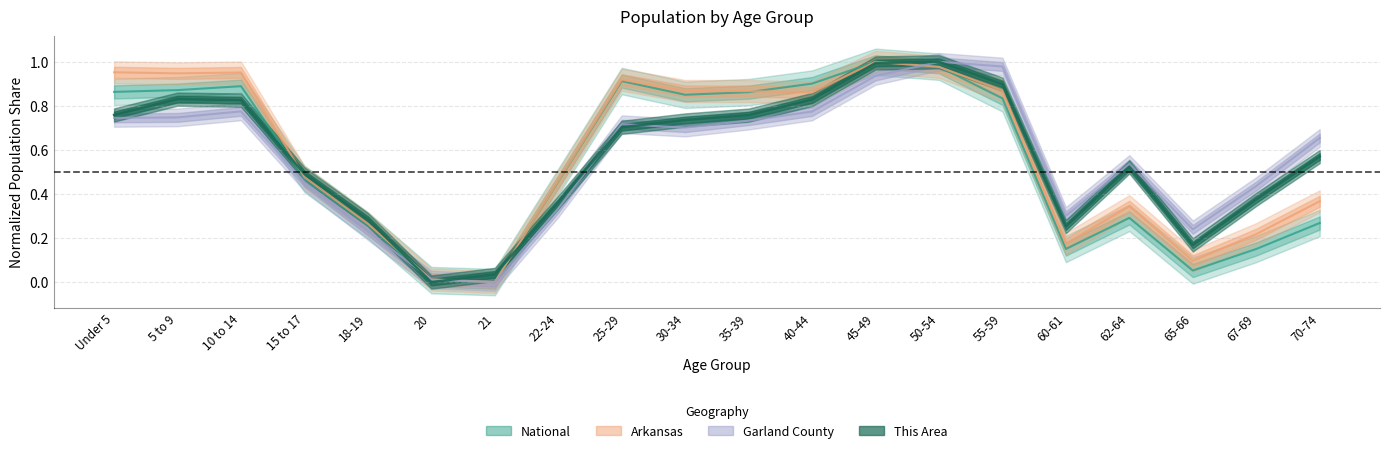

What is the value of the National point at the 14th from the left?

1.0